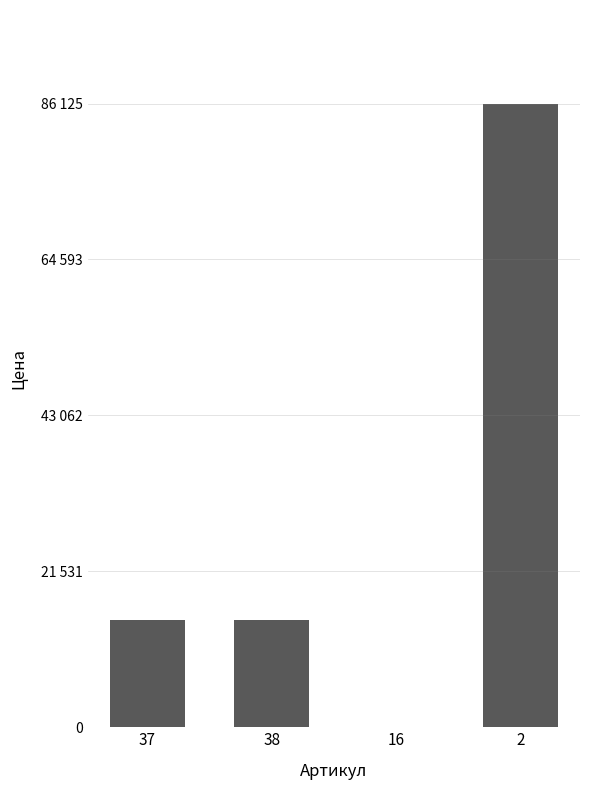

The chart shows a value of 14747 at 38. True or false?

True